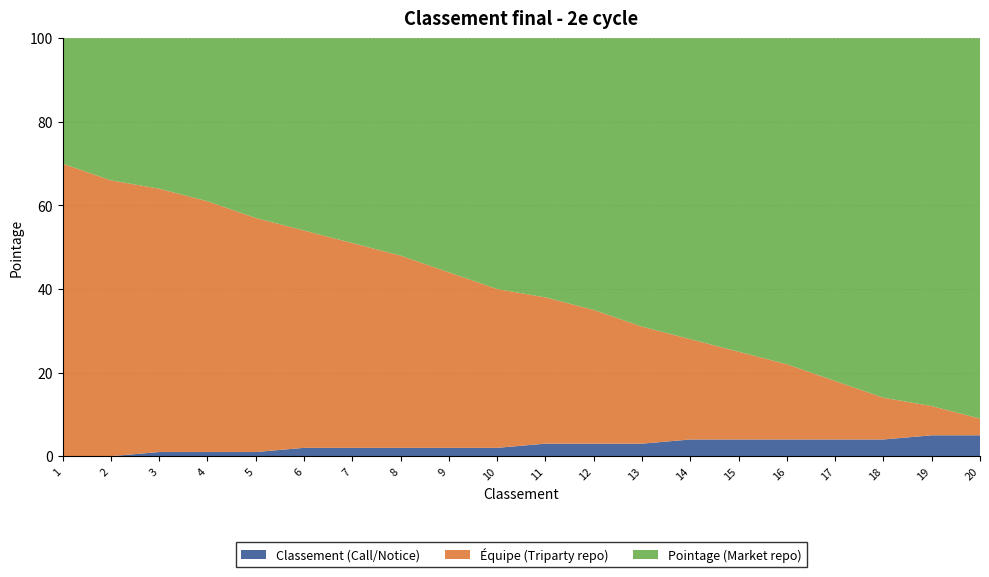

The Classement (Call/Notice) series shows 1 at 4. True or false?

True